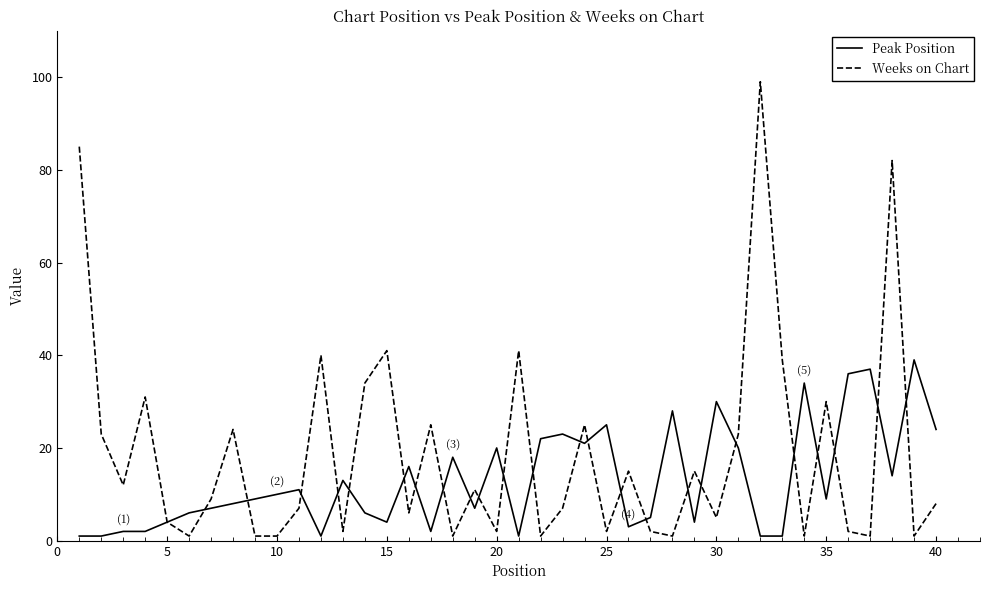

Rank the series by their maximum value, from highest to lowest.

Weeks on Chart, Peak Position